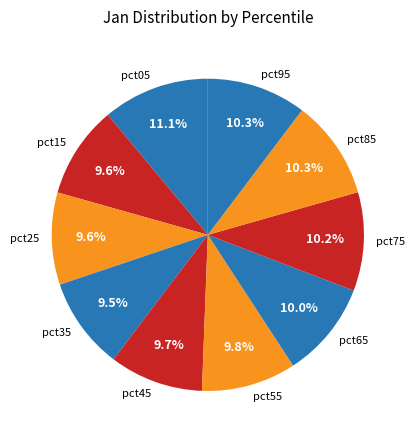

Approximately how many times larger is the value at pct15 compared to pct05?

0.9